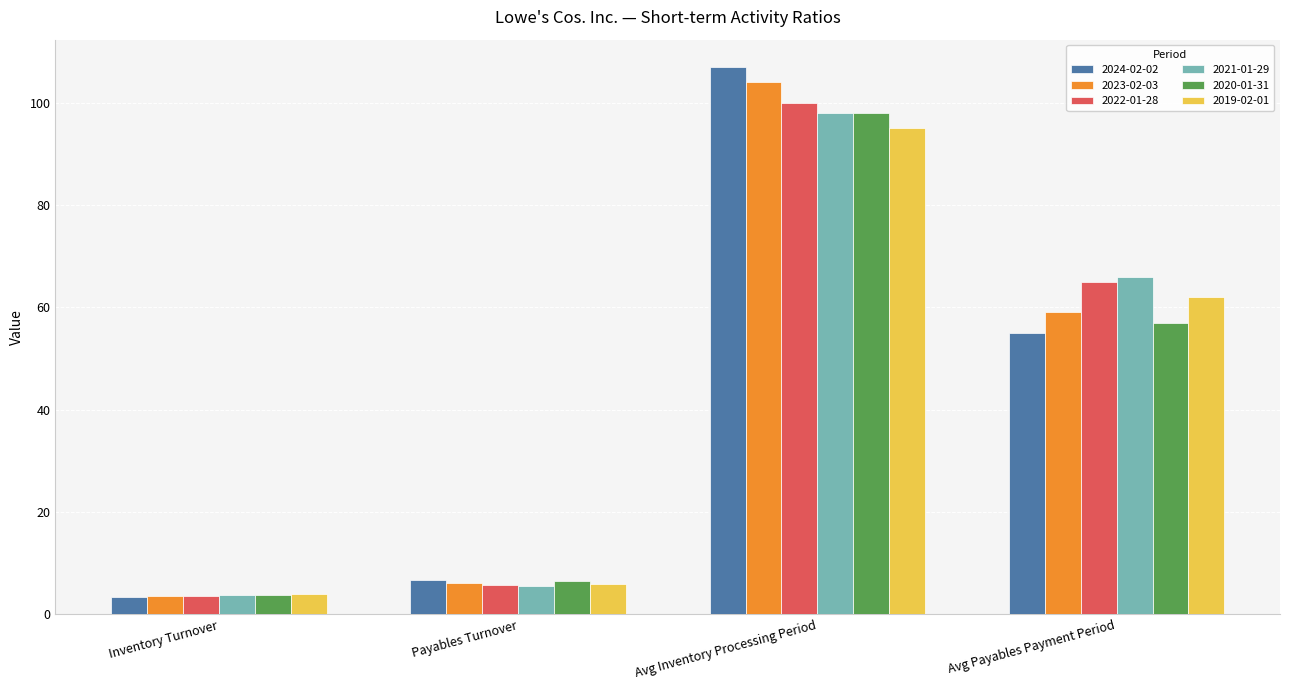

What is the sum of all 2020-01-31 values?

165.2